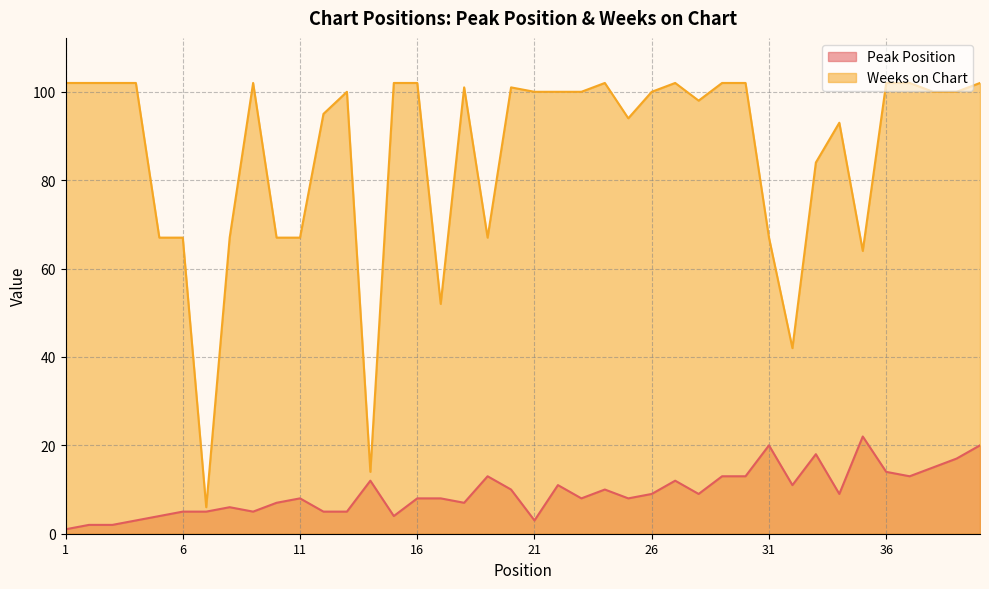

True or false: Weeks on Chart and Peak Position cross at least once.

False